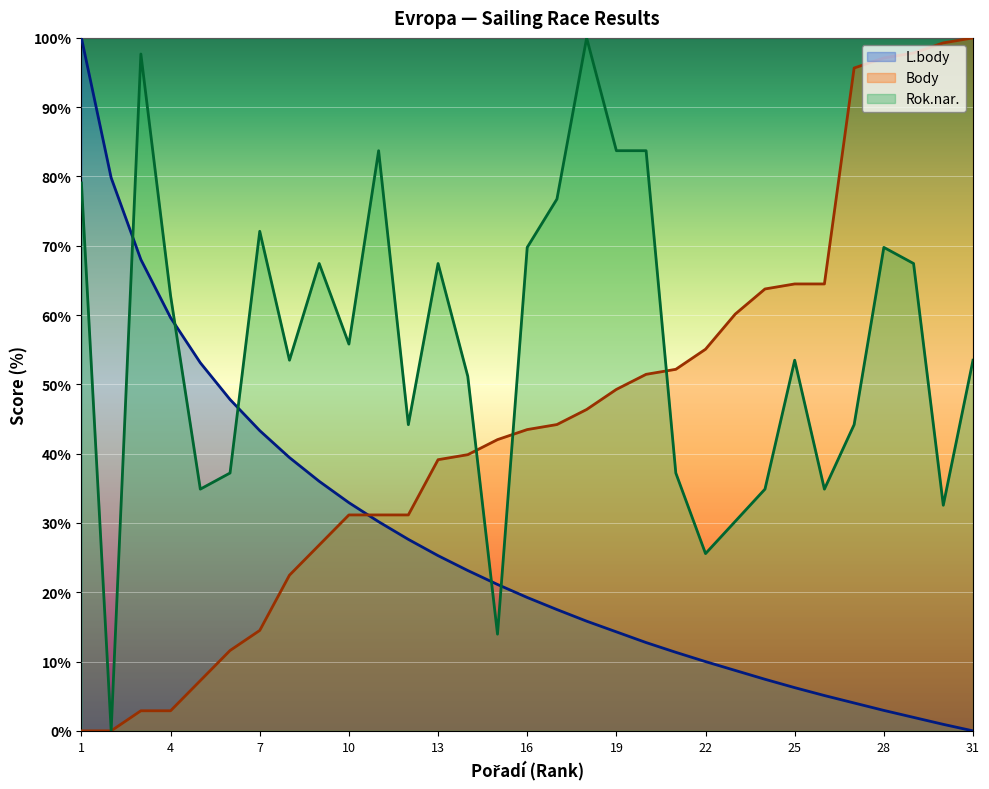

What is the value of the Body point at the 8th from the left?

22.5